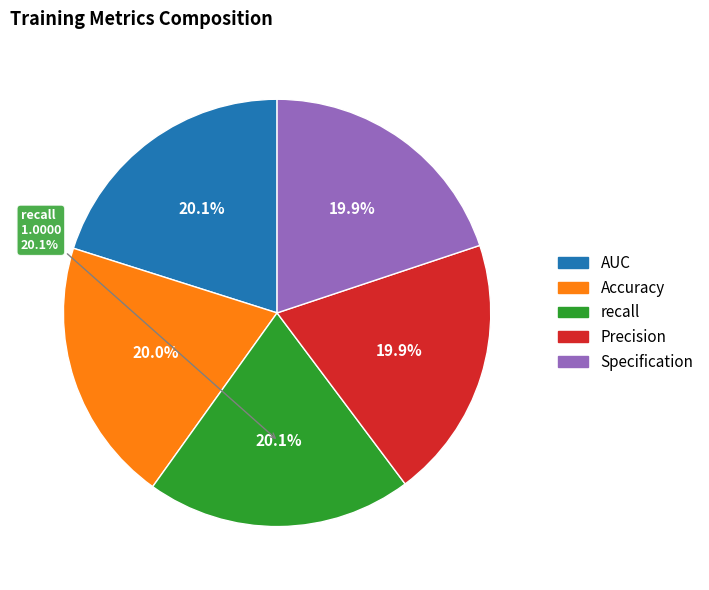

What is the smallest slice in the pie chart?

Specification